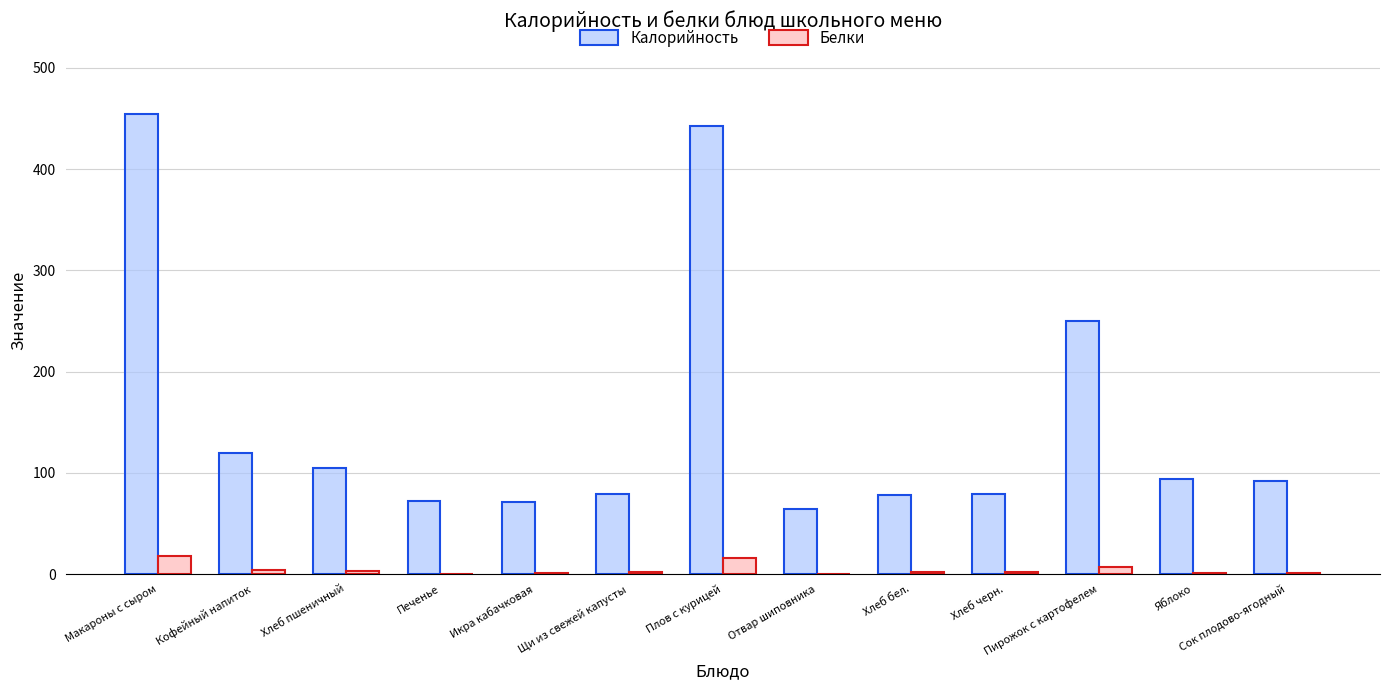

Which series changed the most between Макароны с сыром and Кофейный напиток?

Калорийность